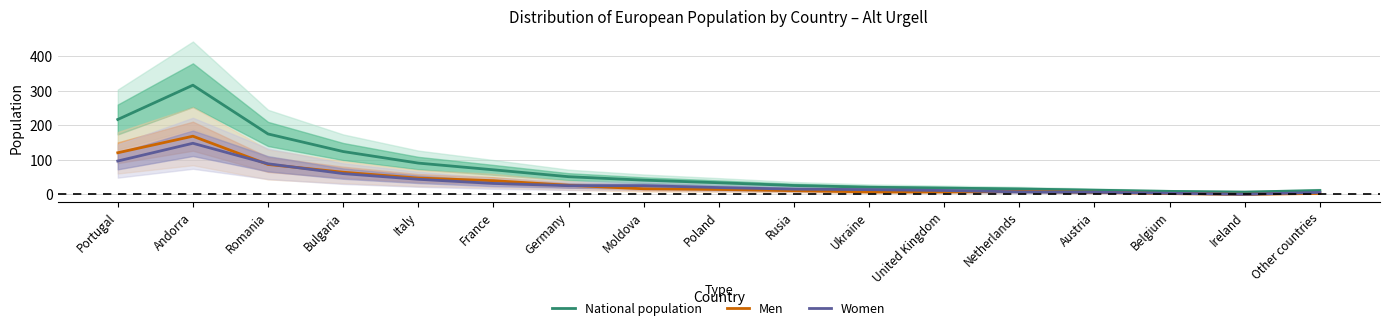

Is it true that National population equals 150.0 at Andorra?

False